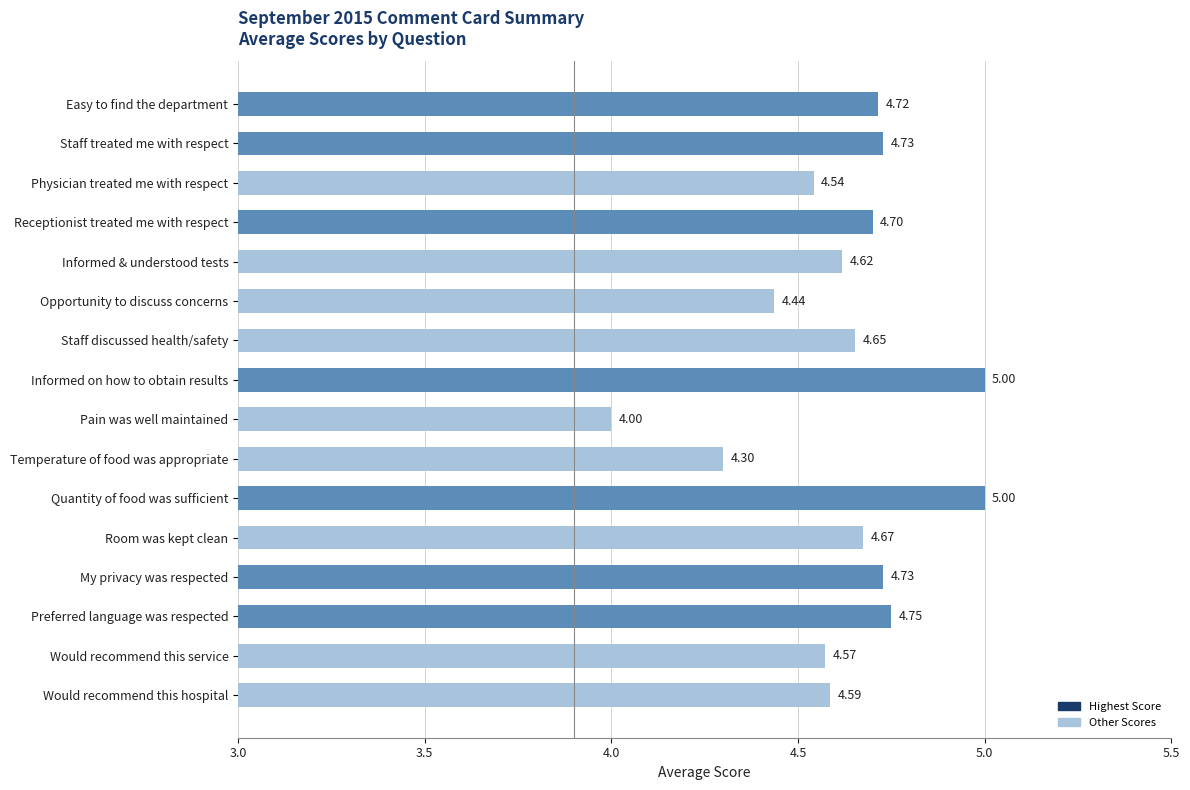

What is the greatest value displayed?

5.0